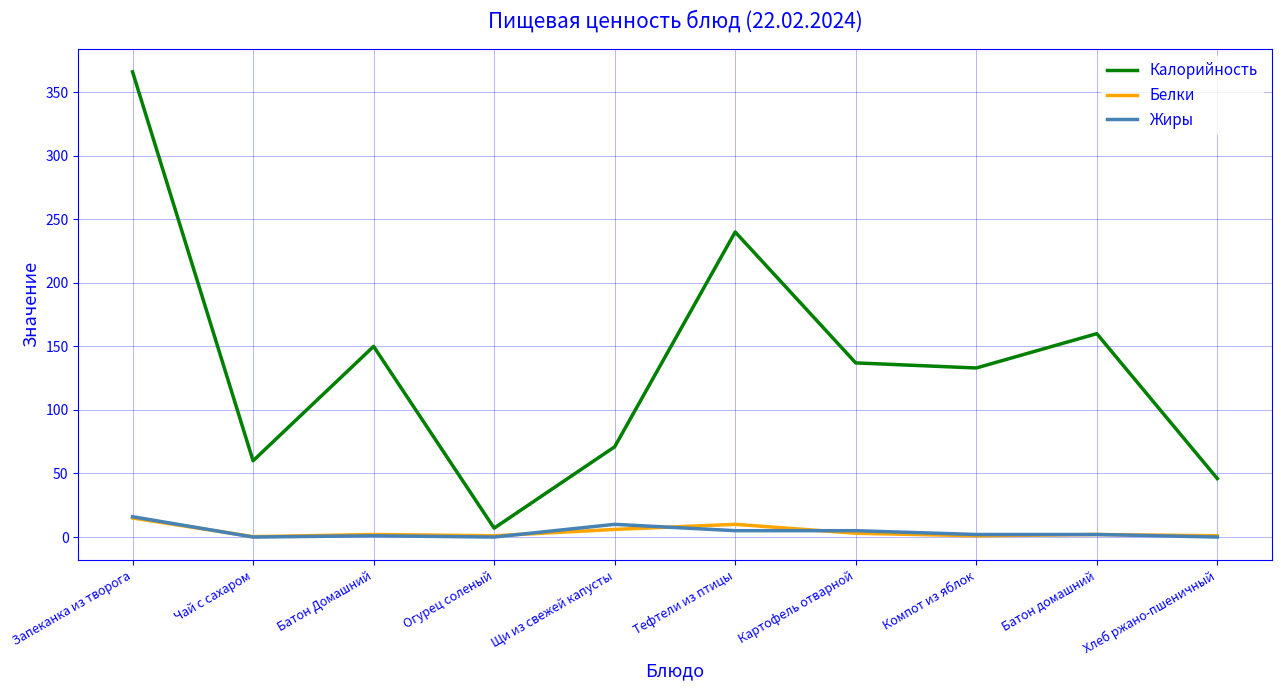

Is the value of Жиры at Компот из яблок greater than the value of Калорийность at Тефтели из птицы?

No